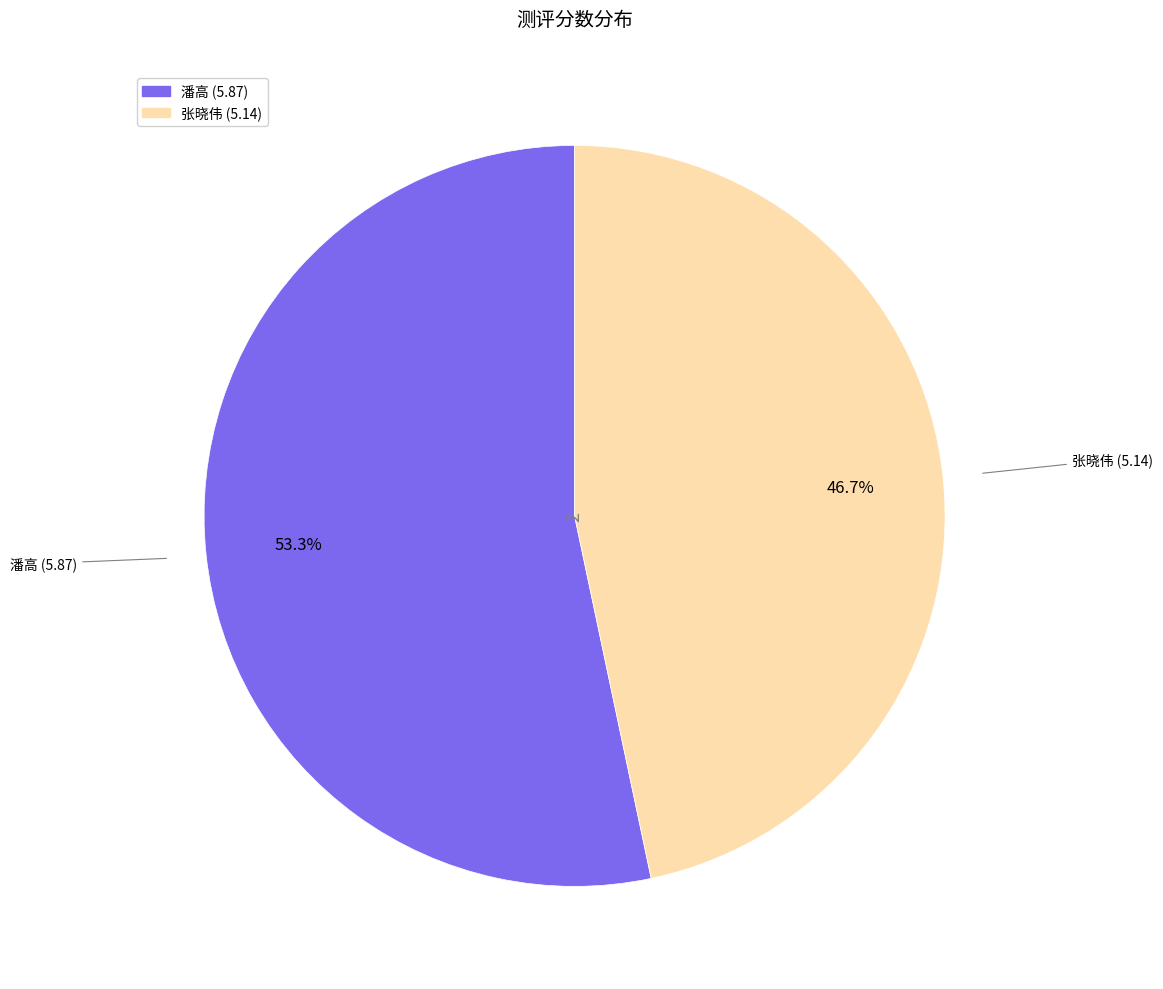

Is there a majority slice in this chart?

Yes